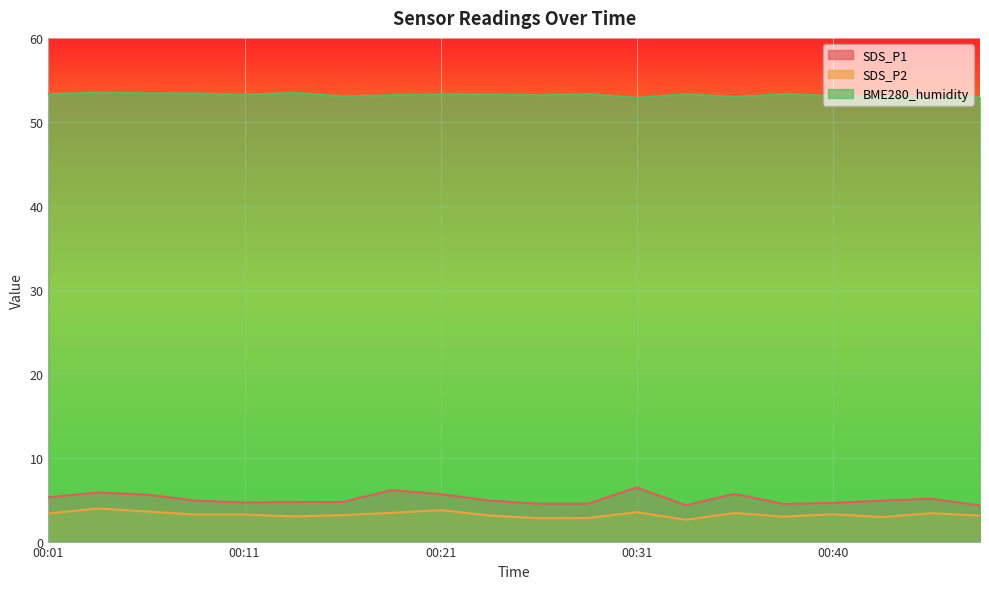

How many lines are shown in the chart?

3